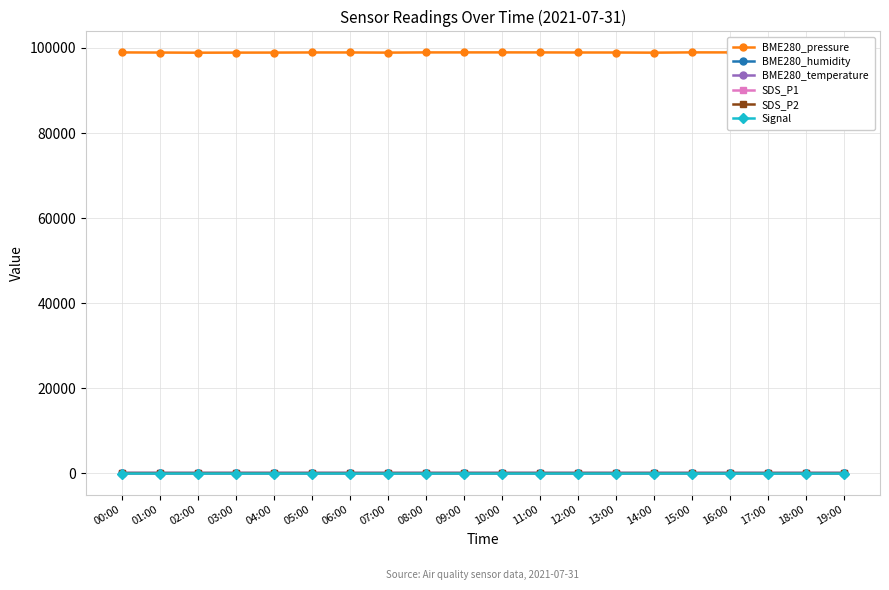

How many lines are shown in the chart?

6